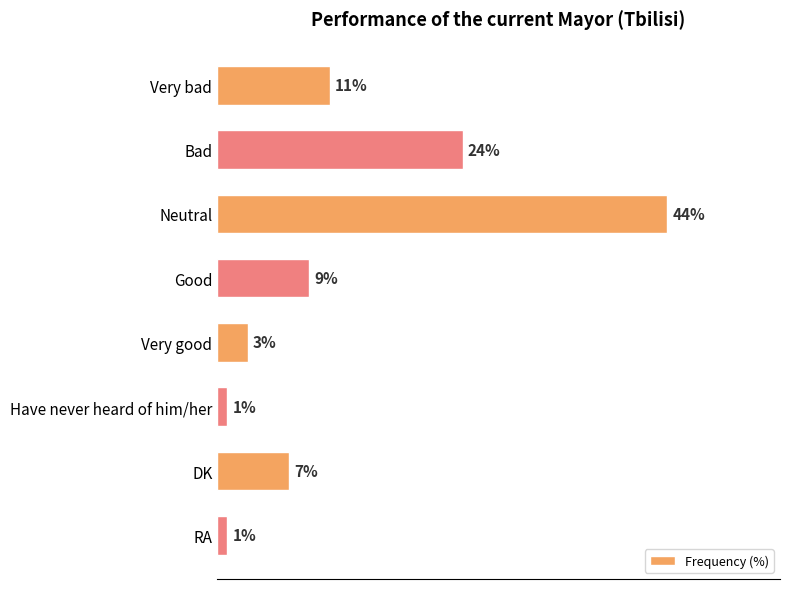

Which has a higher value, Neutral or DK?

Neutral